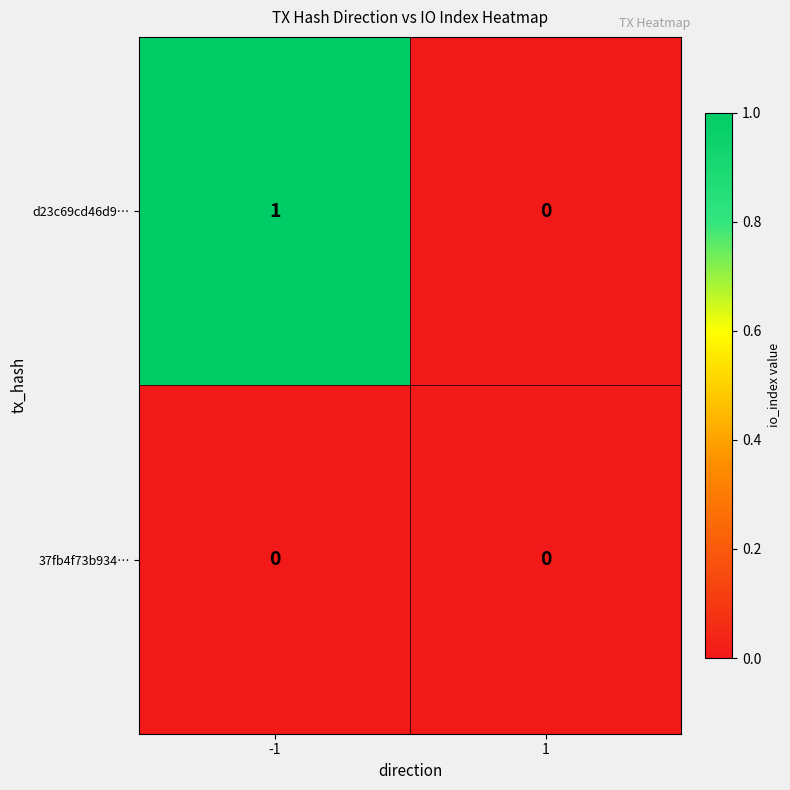

How many data points does each series have?

2